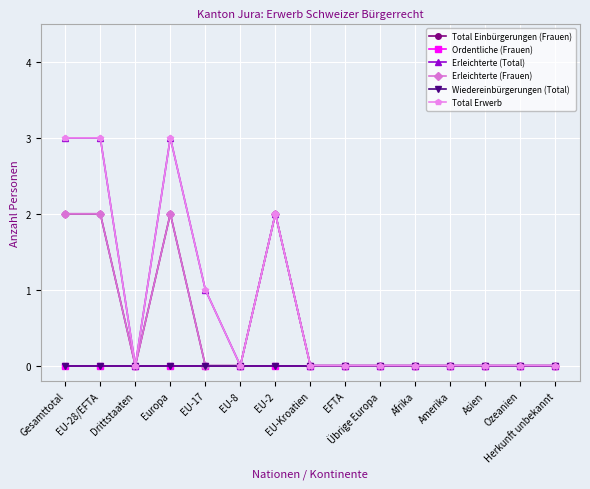

Is this an area chart (filled region under the line)?

No